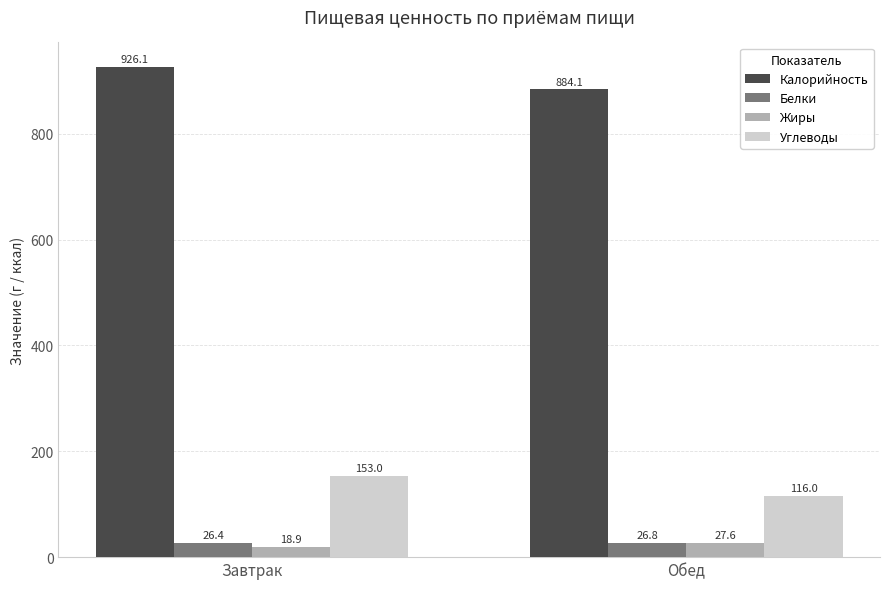

Where is Белки nearest to the value 26?

Завтрак